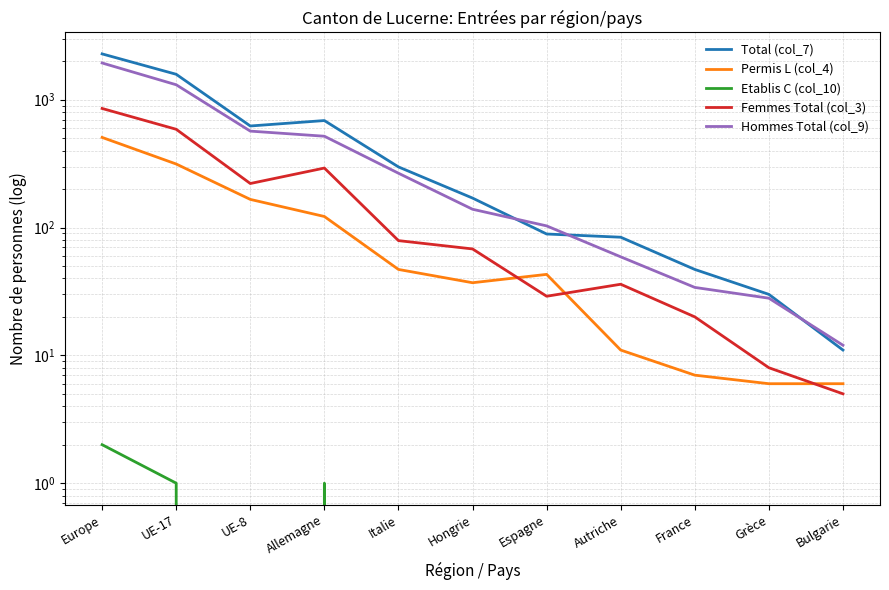

What is the difference between the Femmes Total (col_3) values at Allemagne and Grèce?

284